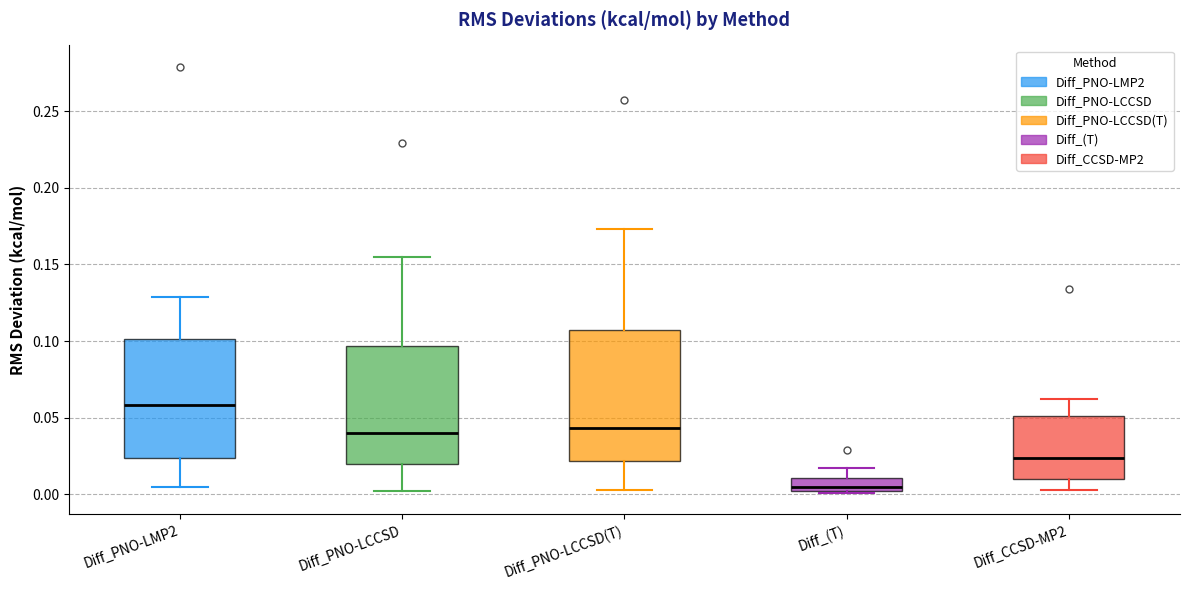

Reading left to right, read every box against the y-axis: the position of its median line, the range the box covers, and the ends of its whiskers. The values are not printed on the chart, so give them approximately, as read against the axis.

Diff_PNO-LMP2: median 0.060, box 0.025 to 0.100, whiskers 0.005 to 0.130
Diff_PNO-LCCSD: median 0.040, box 0.020 to 0.095, whiskers 0.000 to 0.155
Diff_PNO-LCCSD(T): median 0.045, box 0.020 to 0.110, whiskers 0.005 to 0.175
Diff_(T): median 0.005, box 0.000 to 0.010, whiskers 0.000 to 0.015
Diff_CCSD-MP2: median 0.025, box 0.010 to 0.050, whiskers 0.005 to 0.060